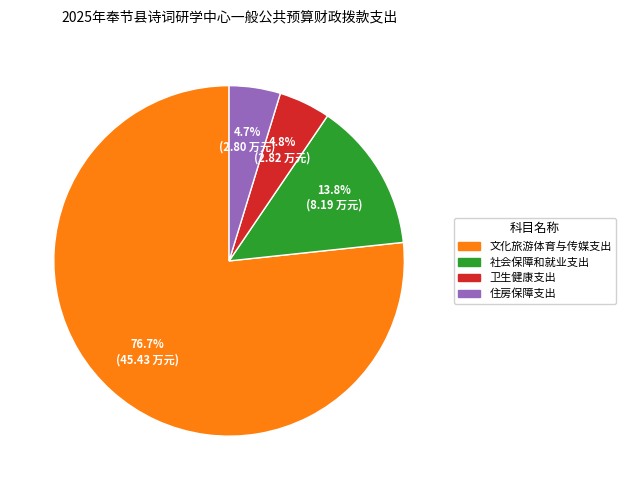

What percentage is the 社会保障和就业支出 slice, to the nearest percent?

14%